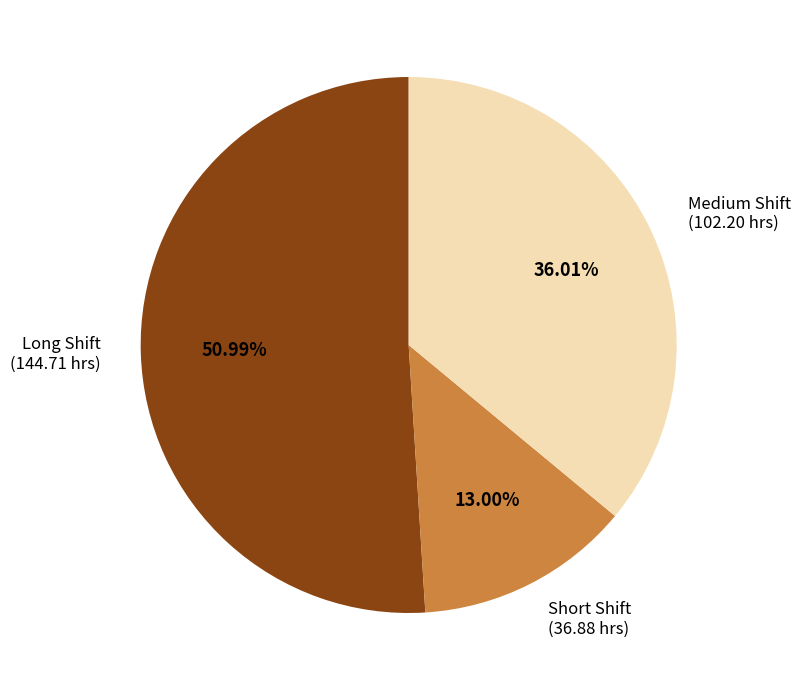

Does any single category account for the majority?

Yes